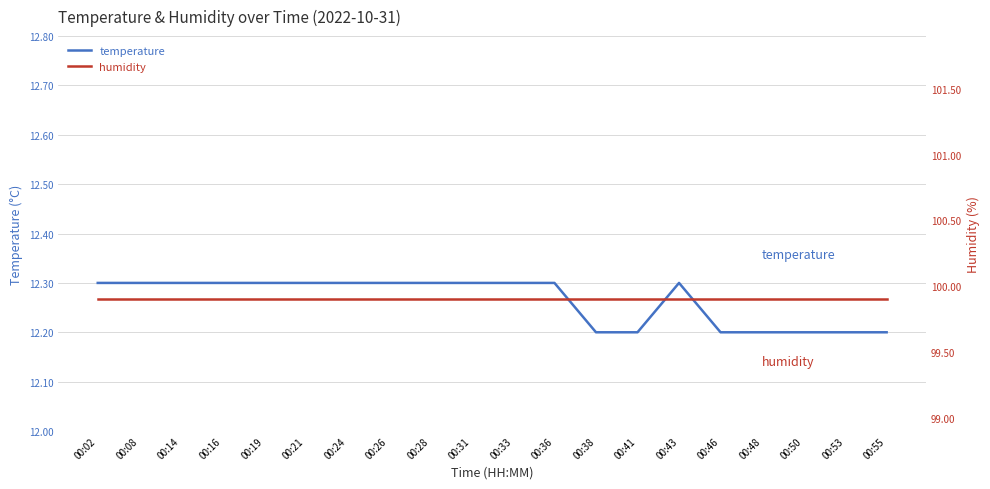

What is the smallest value displayed?

12.2